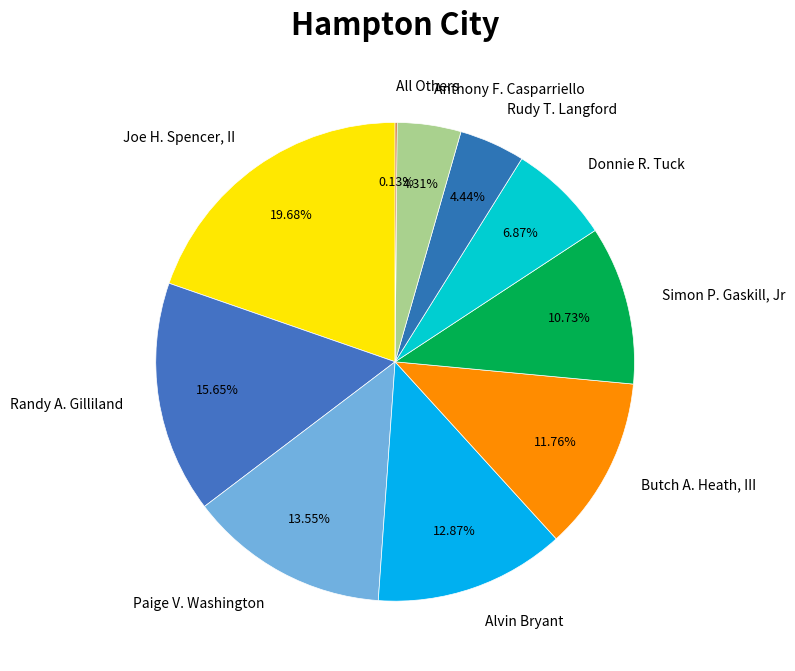

The Rudy T. Langford slice represents 4% of the pie. True or false?

True